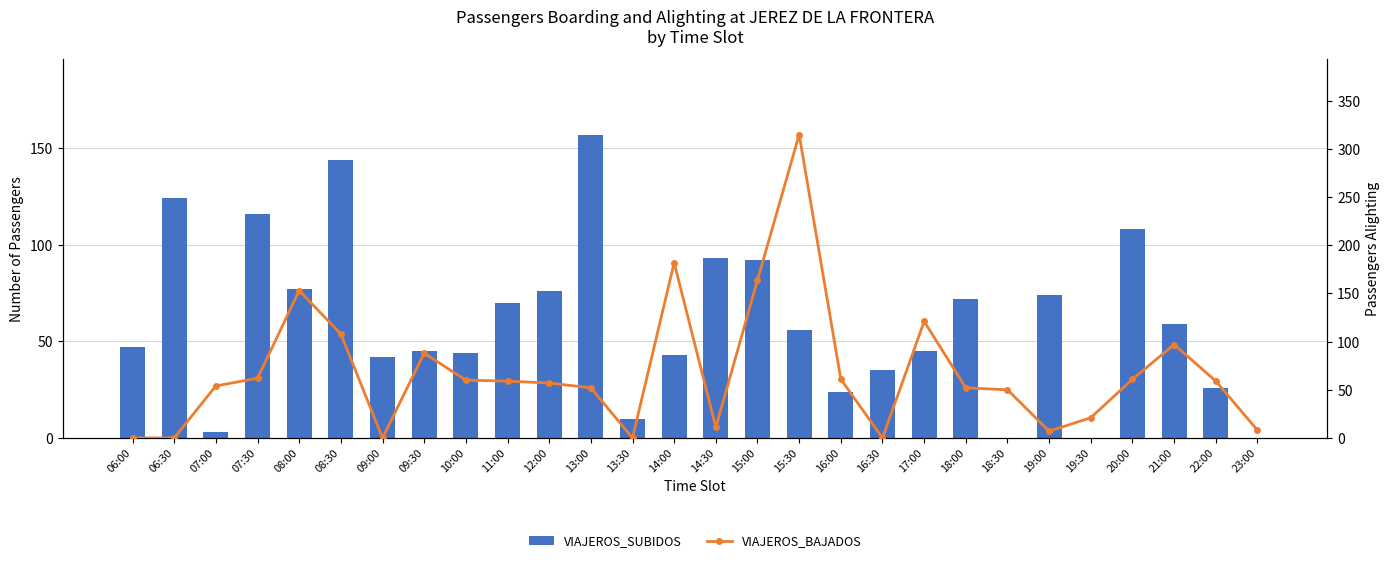

Rank the categories by VIAJEROS_SUBIDOS value from highest to lowest.

13:00, 08:30, 06:30, 07:30, 20:00, 14:30, 15:00, 08:00, 12:00, 19:00, 18:00, 11:00, 21:00, 15:30, 06:00, 09:30, 17:00, 10:00, 14:00, 09:00, 16:30, 22:00, 16:00, 13:30, 07:00, 18:30, 19:30, 23:00